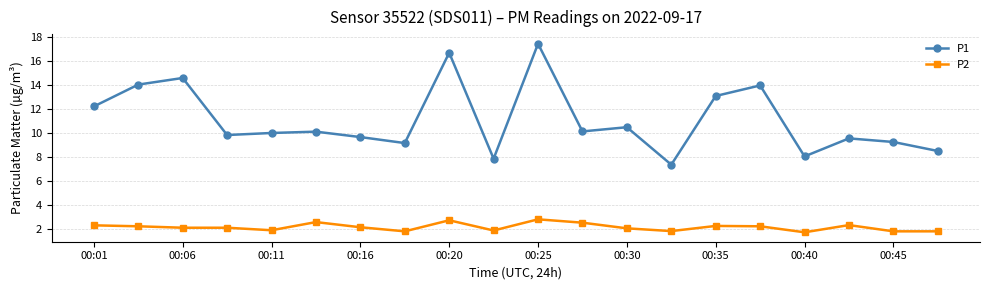

Which series has the widest spread of values?

P1